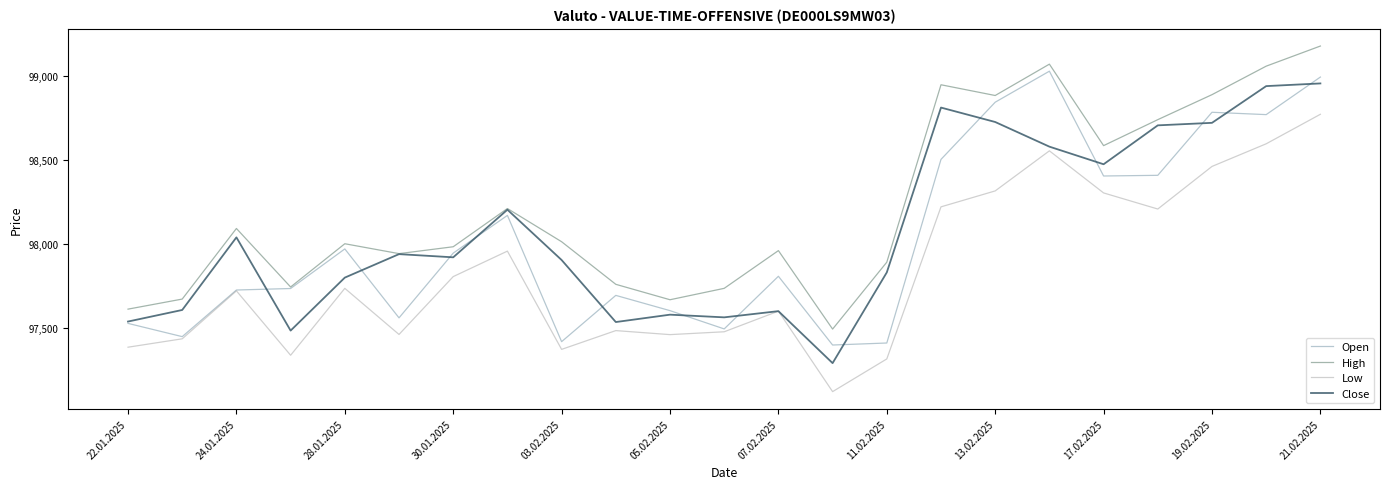

What is the minimum value shown in the chart?

97119